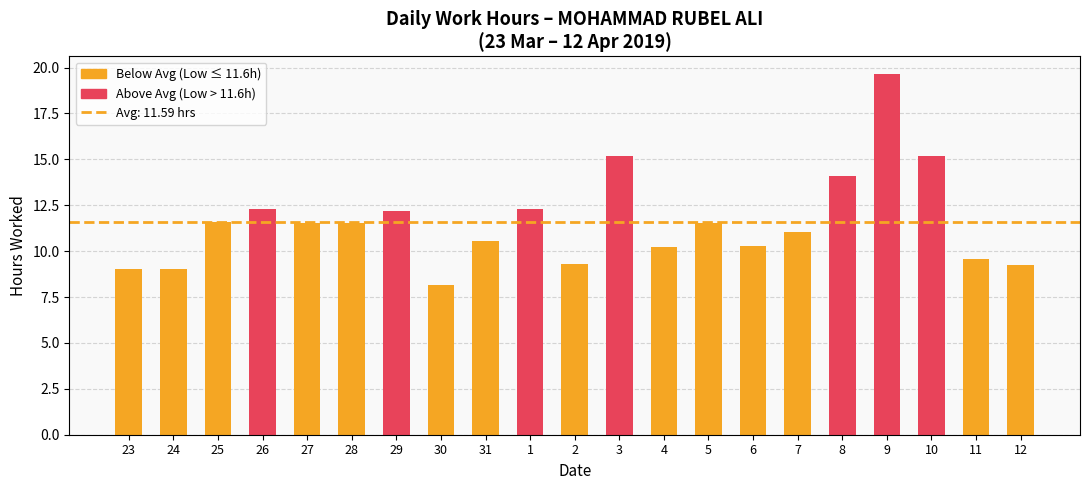

The chart shows a value of 19.7 at 27. True or false?

False